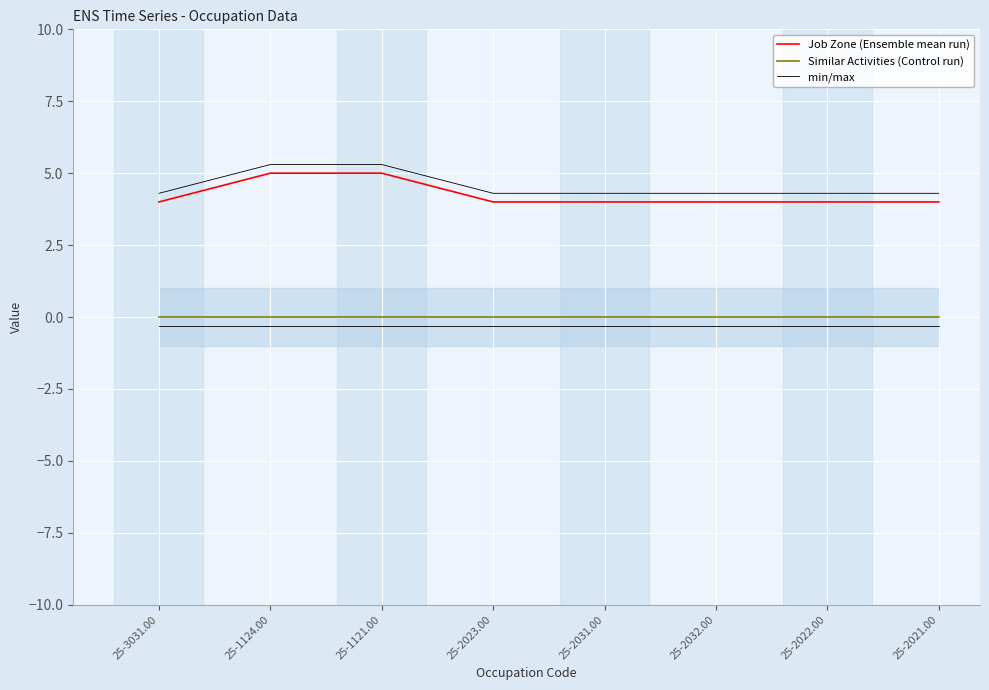

Reading left to right, what are all the values shown in this chart?

Job Zone (Ensemble mean run): 25-3031.00=4.0	25-1124.00=5.0	25-1121.00=5.0	25-2023.00=4.0	25-2031.00=4.0	25-2032.00=4.0	25-2022.00=4.0	25-2021.00=4.0
Similar Activities (Control run): 25-3031.00=0.0	25-1124.00=0.0	25-1121.00=0.0	25-2023.00=0.0	25-2031.00=0.0	25-2032.00=0.0	25-2022.00=0.0	25-2021.00=0.0
min/max: 25-3031.00=4.3	25-1124.00=5.3	25-1121.00=5.3	25-2023.00=4.3	25-2031.00=4.3	25-2032.00=4.3	25-2022.00=4.3	25-2021.00=4.3